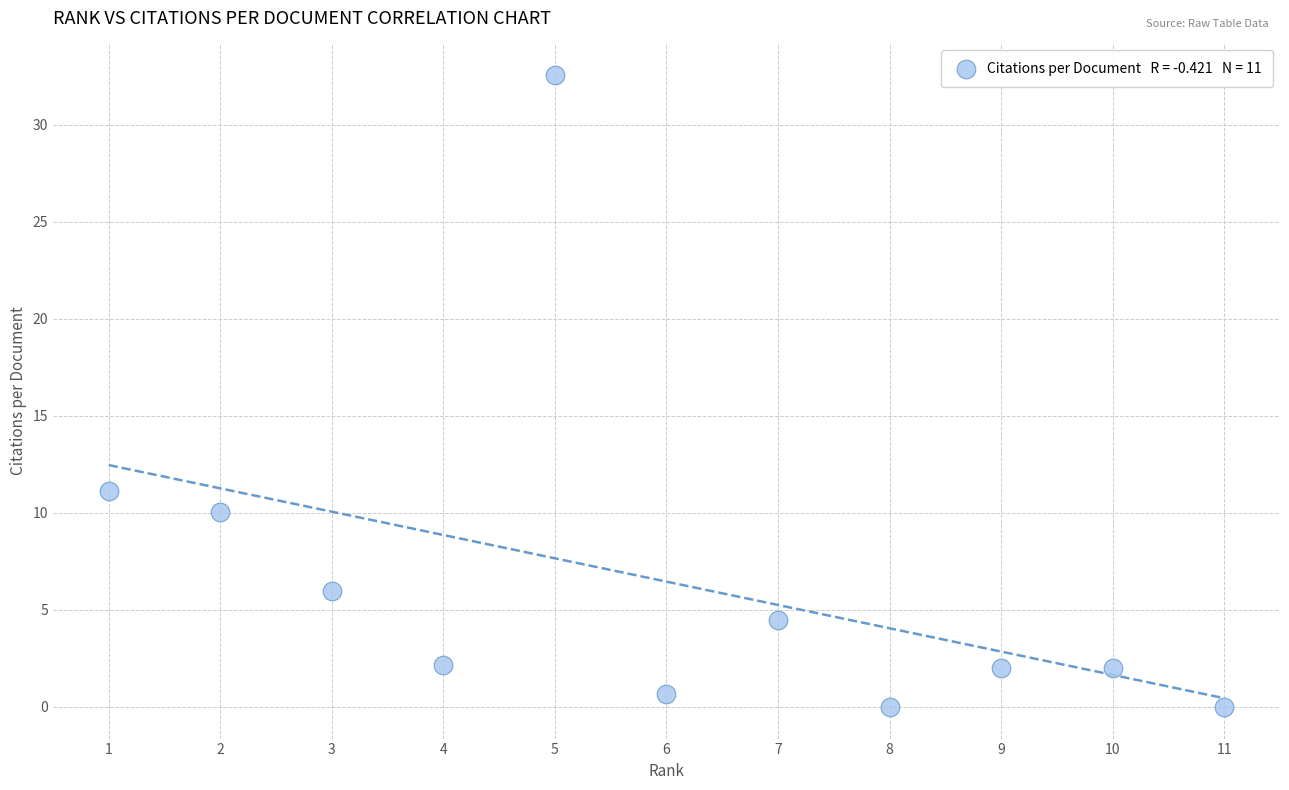

What Y value in the scatter plot is closest to 16?

11.1